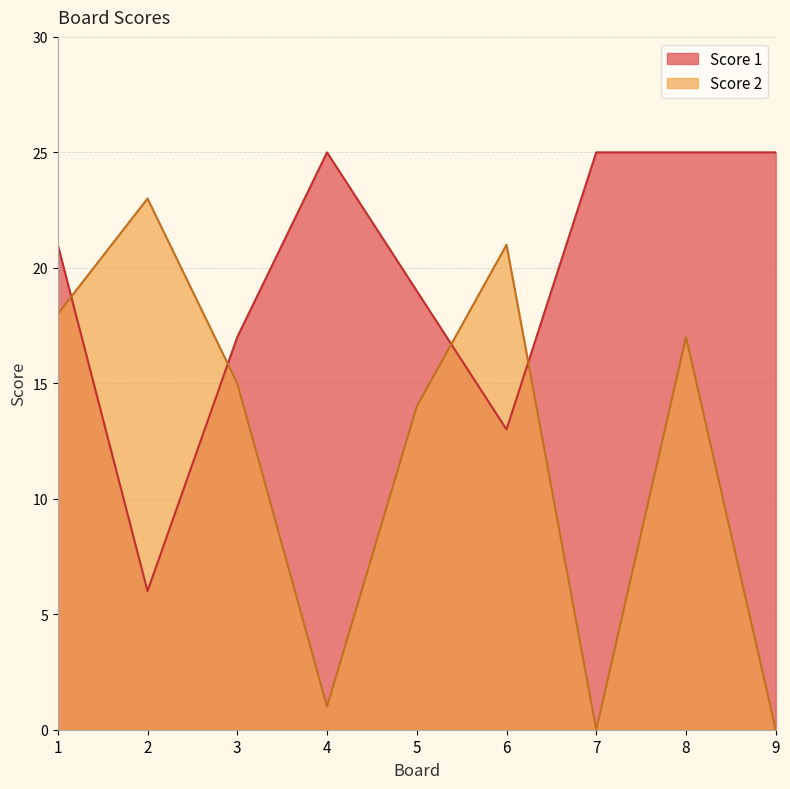

Which label corresponds to the smallest value in the chart?

7